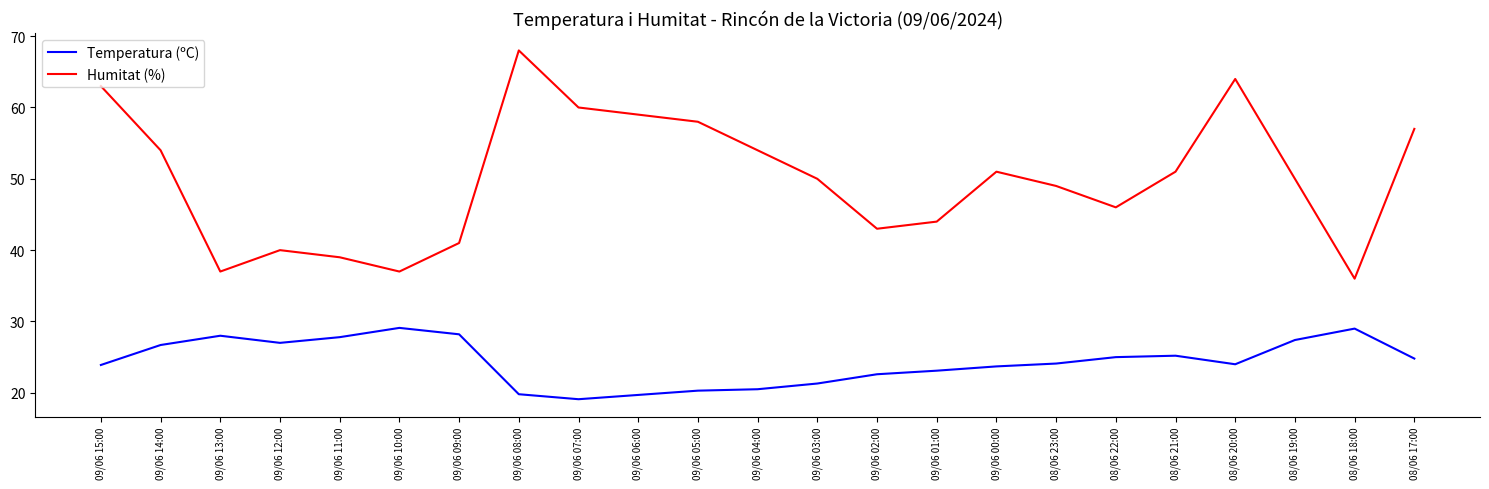

What is the difference between the highest and lowest values at 08/06 21:00?

25.8